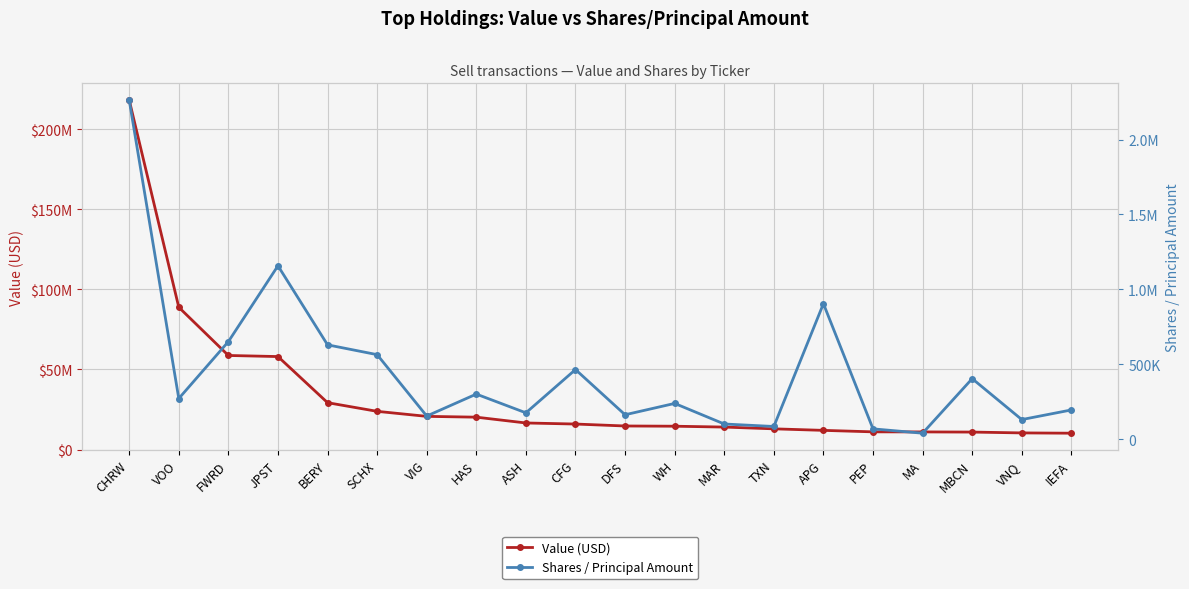

True or false: Shares / Principal Amount has a value of 2264771 at CHRW.

True